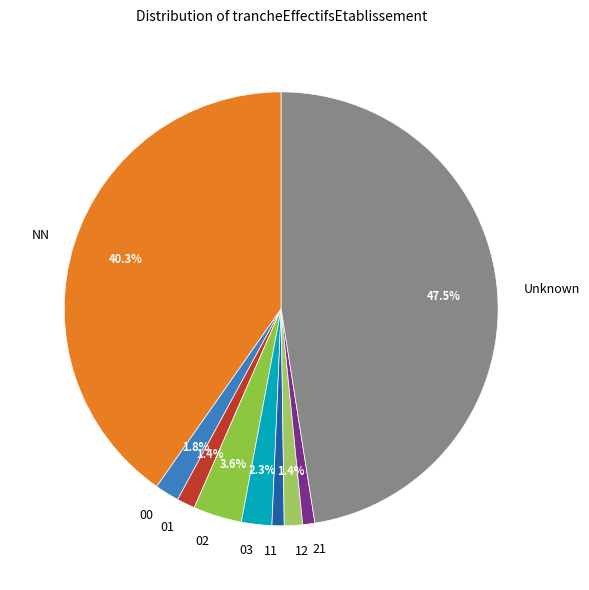

What is the largest slice in the pie chart?

Unknown